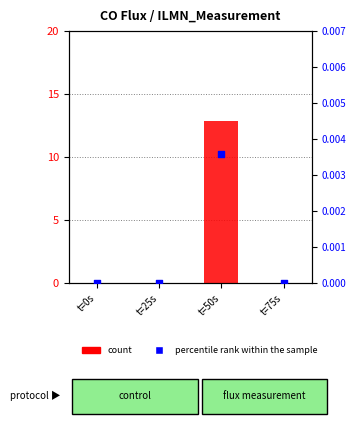

Which series reaches the minimum Y coordinate?

count